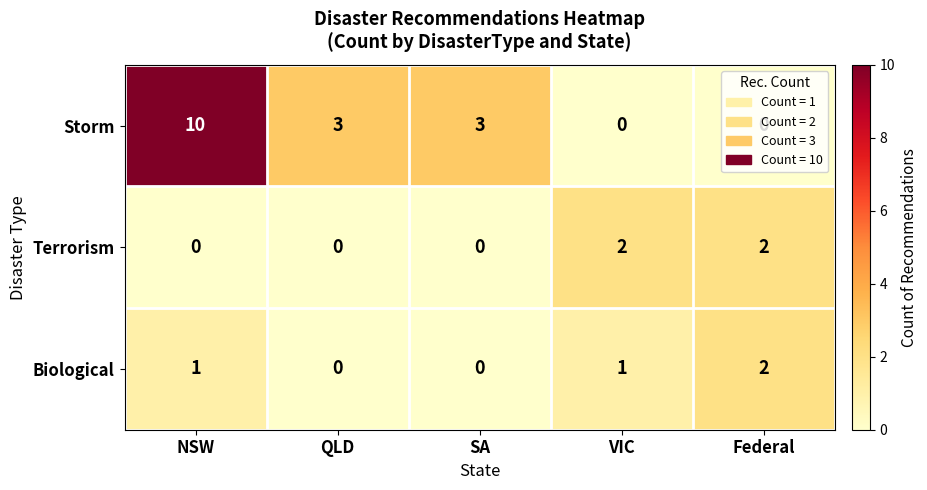

Is it true that Storm equals 4 at QLD?

False